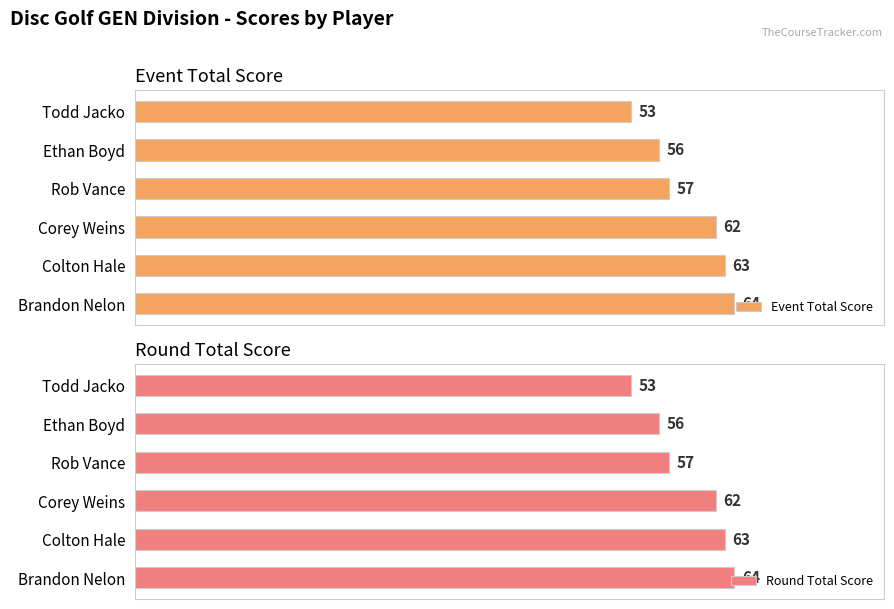

How many groups of bars are there?

6